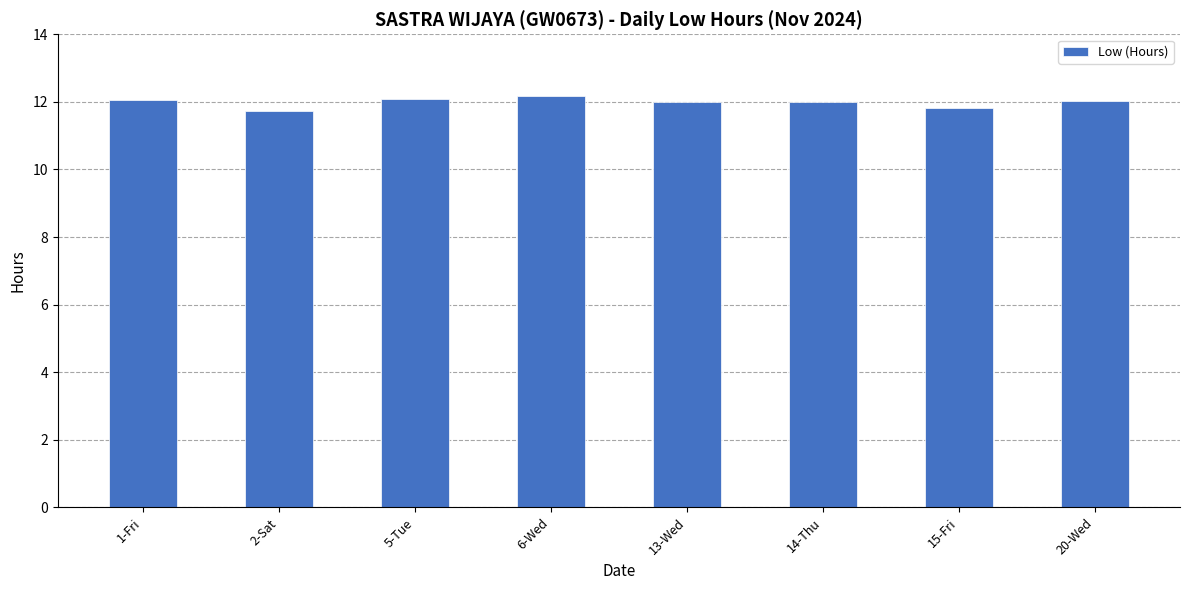

What position from the right is 14-Thu?

3